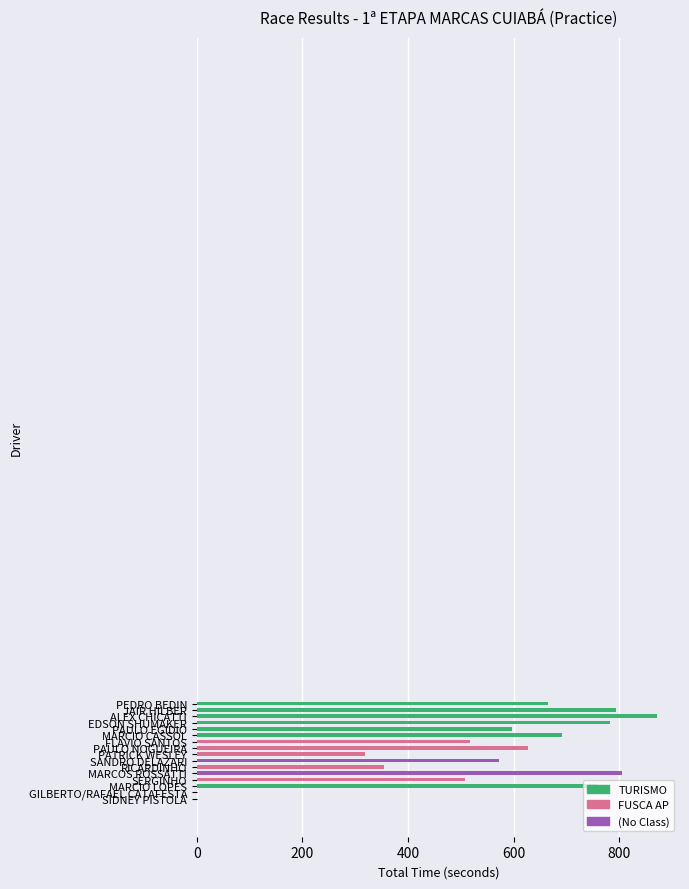

What is the maximum value shown in the chart?

871.2